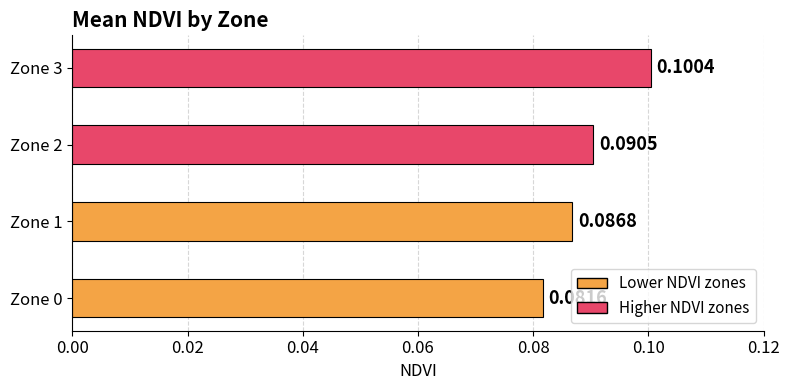

Rank the categories by value from highest to lowest.

Zone 3, Zone 2, Zone 1, Zone 0